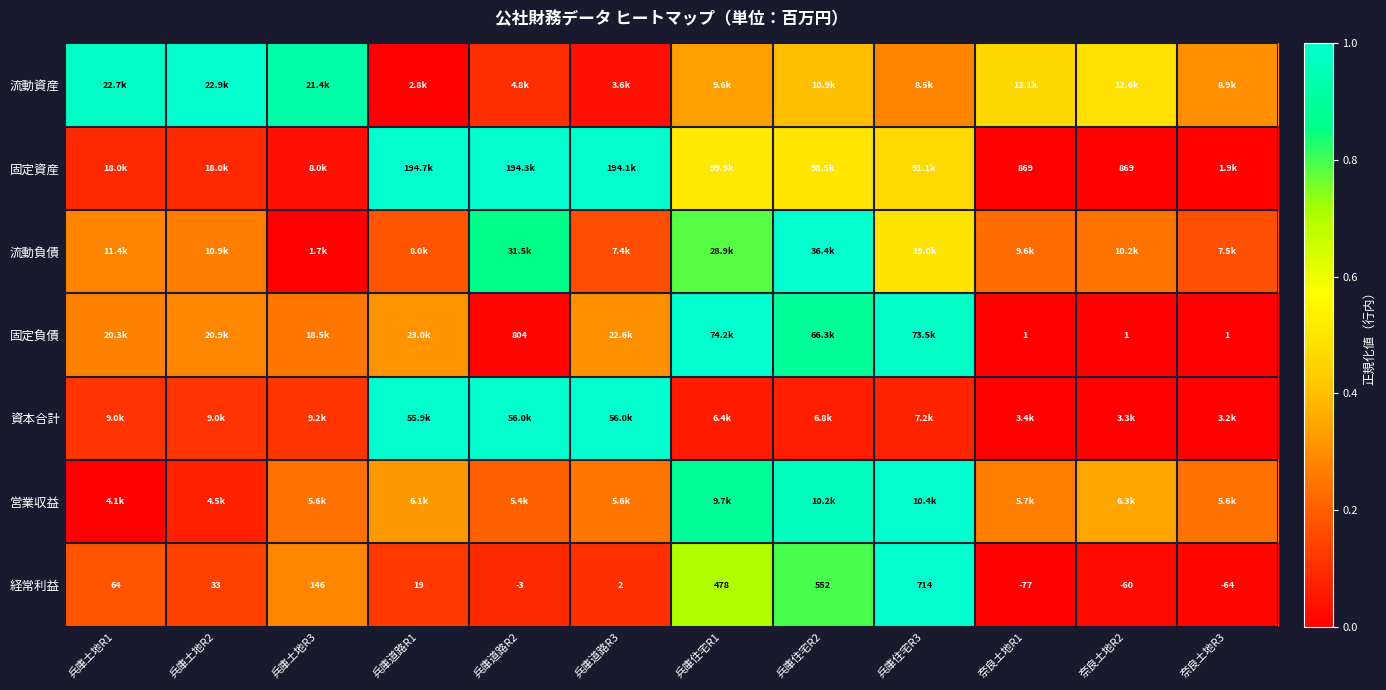

Is the value of 固定負債 at 奈良土地R1 greater than the value of 経常利益 at 兵庫住宅R2?

No